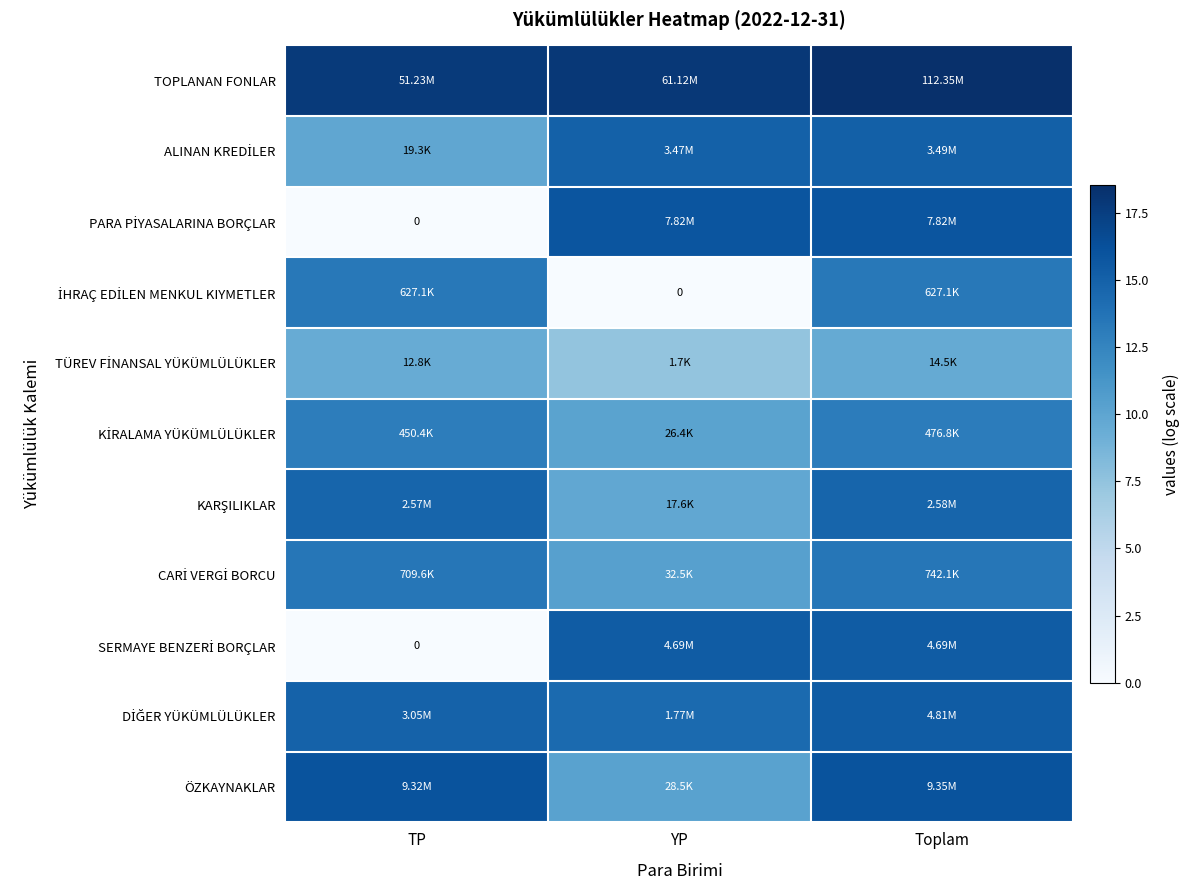

The DİĞER YÜKÜMLÜLÜKLER series shows 15.4 at Toplam. True or false?

True